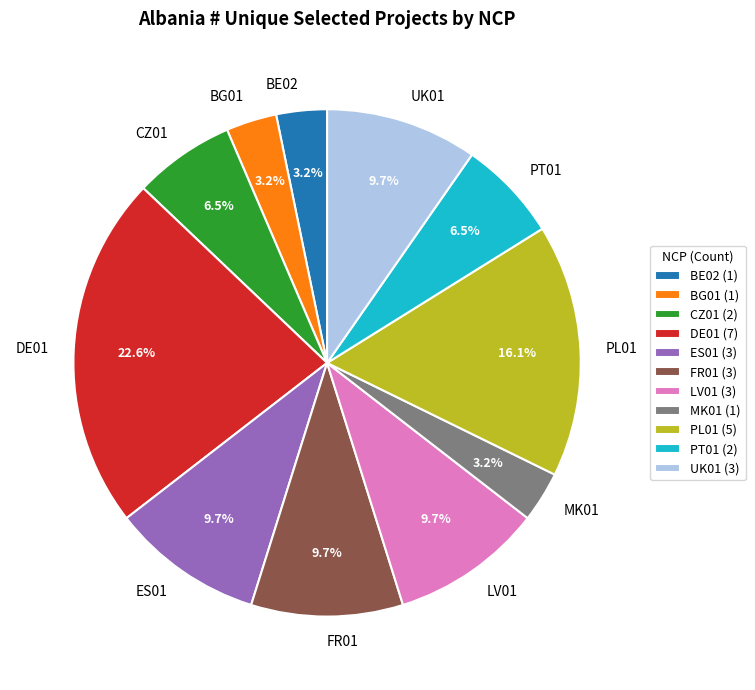

Does any single category account for the majority?

No